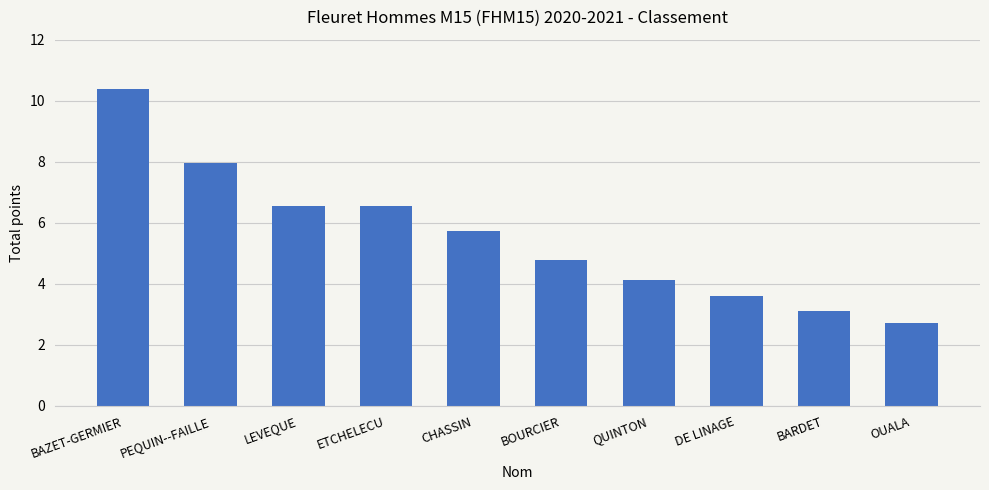

The chart shows a value of 3.6 at DE LINAGE. True or false?

True